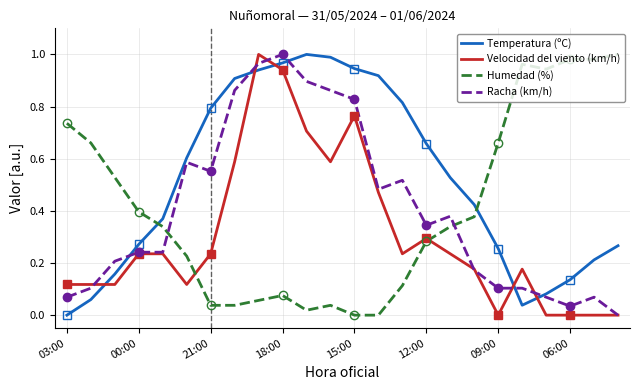

After their last crossing, which series has the higher values: Racha (km/h) or Humedad (%)?

Humedad (%)